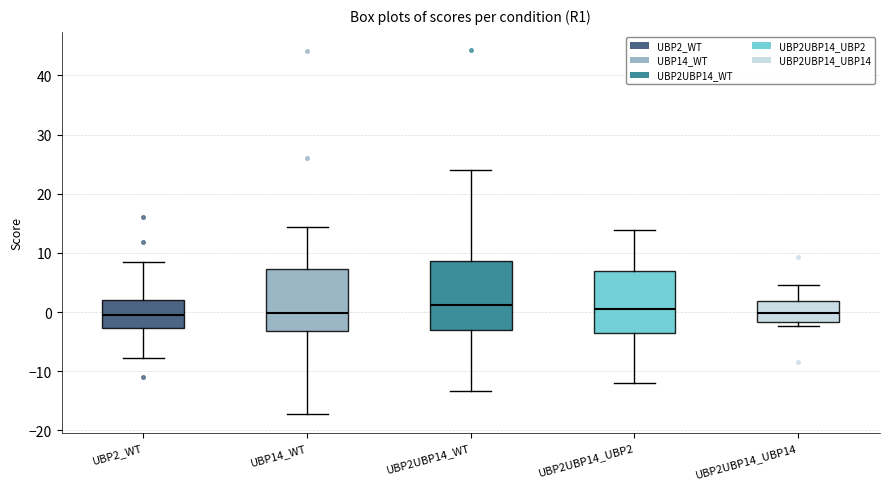

Reading left to right, read every box against the y-axis: the position of its median line, the range the box covers, and the ends of its whiskers. The values are not printed on the chart, so give them approximately, as read against the axis.

UBP2_WT: median 0, box -3 to 2, whiskers -8 to 8
UBP14_WT: median 0, box -3 to 7, whiskers -17 to 14
UBP2UBP14_WT: median 1, box -3 to 9, whiskers -13 to 24
UBP2UBP14_UBP2: median 1, box -4 to 7, whiskers -12 to 14
UBP2UBP14_UBP14: median 0, box -2 to 2, whiskers -2 (just below the box's lower edge) to 5